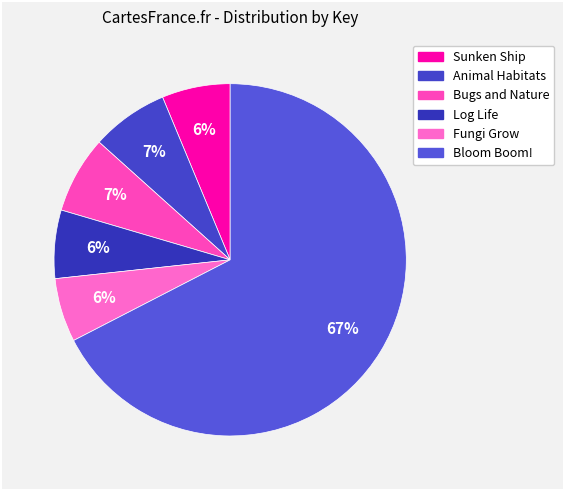

How many segments does this pie chart have?

6